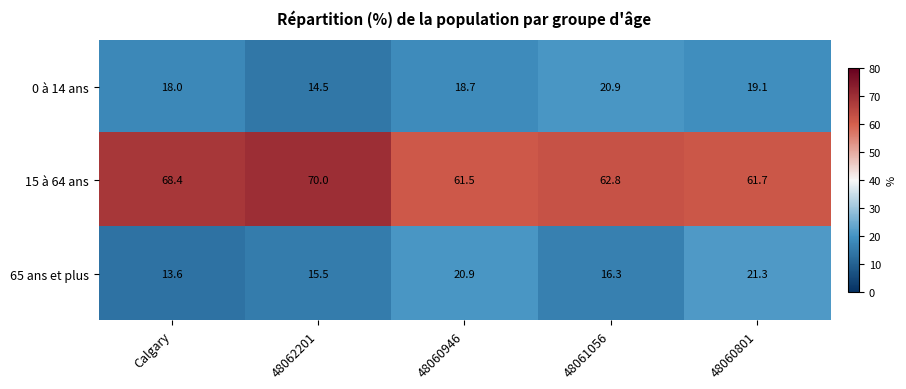

Which series has the largest range (max minus min)?

15 à 64 ans